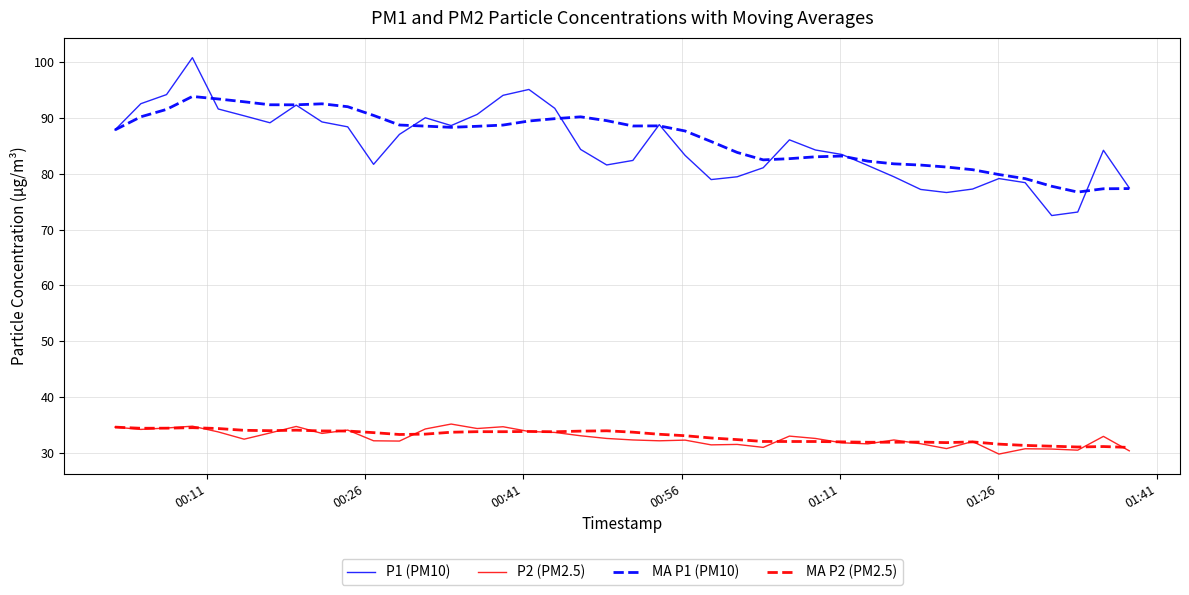

True or false: P2 (PM2.5) and P1 (PM10) cross at least once.

False